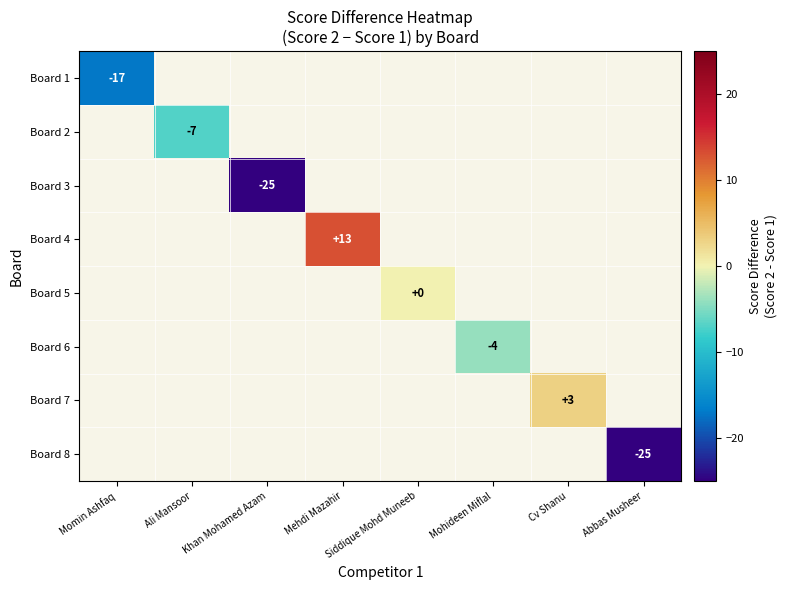

Which has a higher value, Khan Mohamed Azam or Cv Shanu?

Cv Shanu